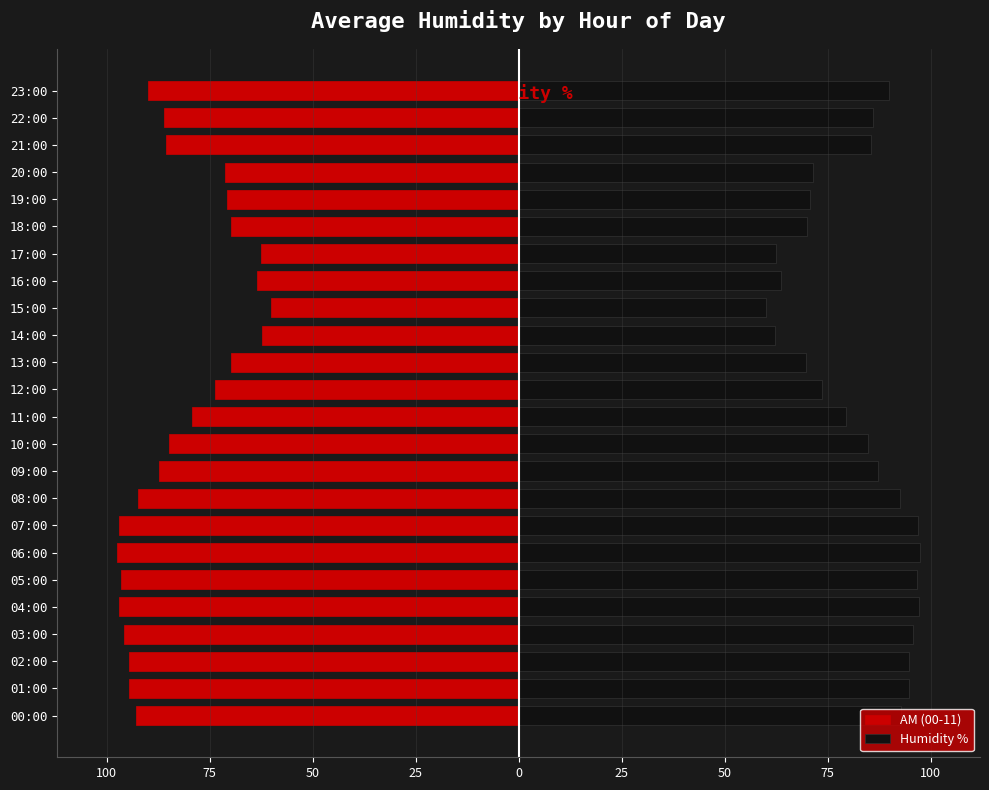

Reading right to left, extract all data points from this chart.

AM (00-11): -89.9	-86.1	-85.6	-71.4	-70.7	-69.9	-62.5	-63.6	-60.0	-62.2	-69.8	-73.6	-79.4	-84.8	-87.2	-92.5	-96.9	-97.4	-96.6	-97.1	-95.8	-94.7	-94.7	-92.8
Humidity %: 89.9	86.1	85.6	71.4	70.7	69.9	62.5	63.6	60.0	62.2	69.8	73.6	79.4	84.8	87.2	92.5	96.9	97.4	96.6	97.1	95.8	94.7	94.7	92.8